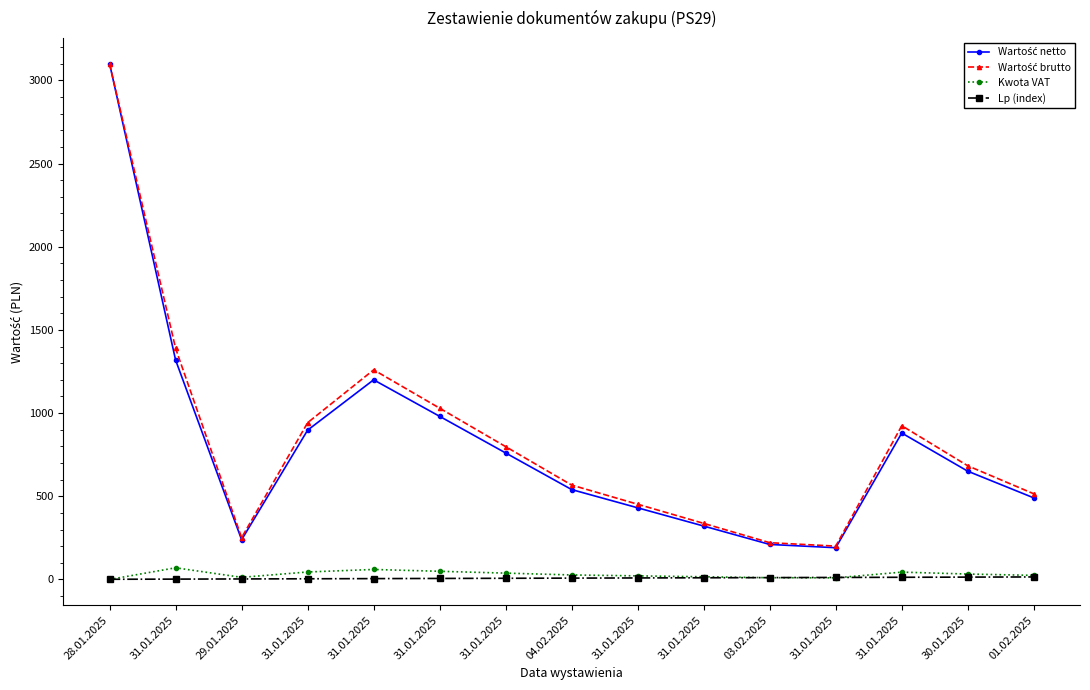

List the series in order of their peak value, highest first.

Wartość netto, Wartość brutto, Kwota VAT, Lp (index)